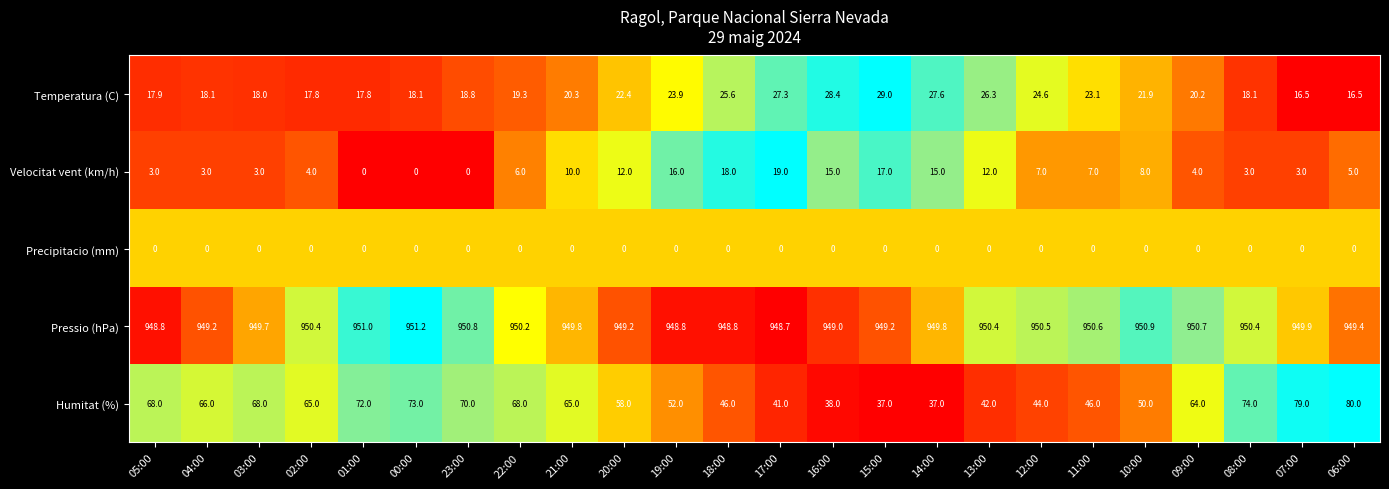

The value of Velocitat vent (km/h) at 18:00 is 28.5. True or false?

False